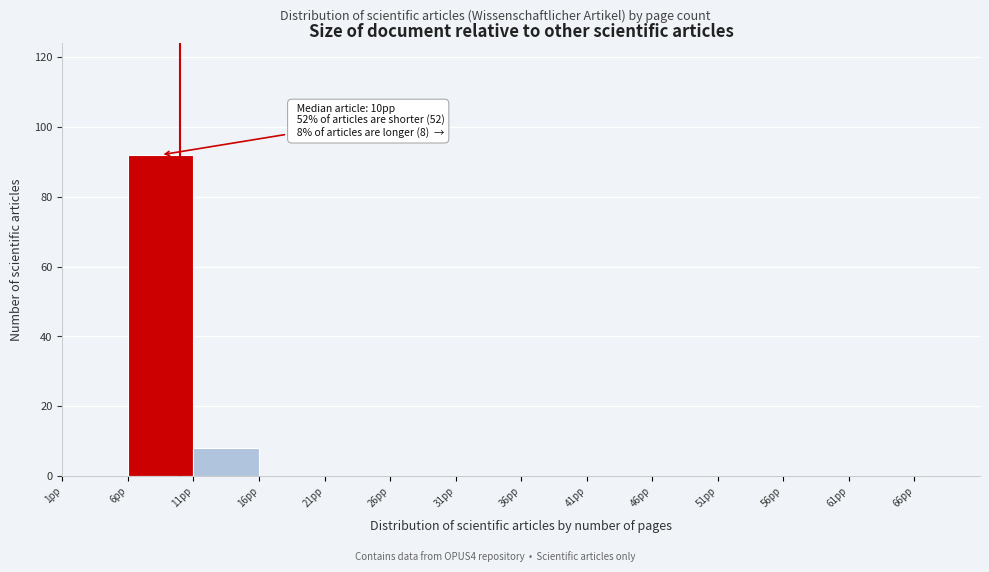

Which range on the x-axis has the tallest bar?

6 to 11